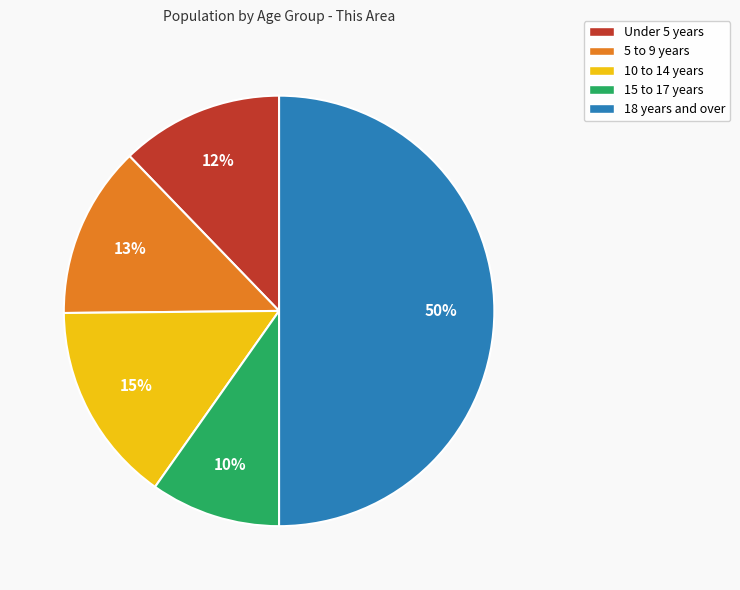

How many slices are in this pie chart?

5